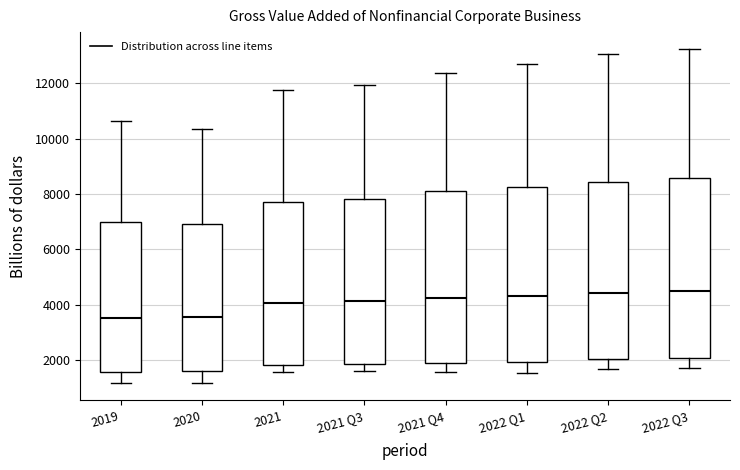

Reading left to right, transcribe this box plot: for each box, give where its median line is, the range the box spans, and where its two whiskers end, as read against the y-axis. The values are not printed on the chart, so give them approximately, as read against the axis.

2019: median 3600, box 1600 to 7000, whiskers 1200 to 10600
2020: median 3600, box 1600 to 7000, whiskers 1200 to 10400
2021: median 4000, box 1800 to 7800, whiskers 1600 to 11800
2021 Q3: median 4200, box 1800 to 7800, whiskers 1600 to 12000
2021 Q4: median 4200, box 1800 to 8000, whiskers 1600 to 12400
2022 Q1: median 4400, box 2000 to 8200, whiskers 1600 to 12600
2022 Q2: median 4400, box 2000 to 8400, whiskers 1600 to 13000
2022 Q3: median 4400, box 2000 to 8600, whiskers 1800 to 13200